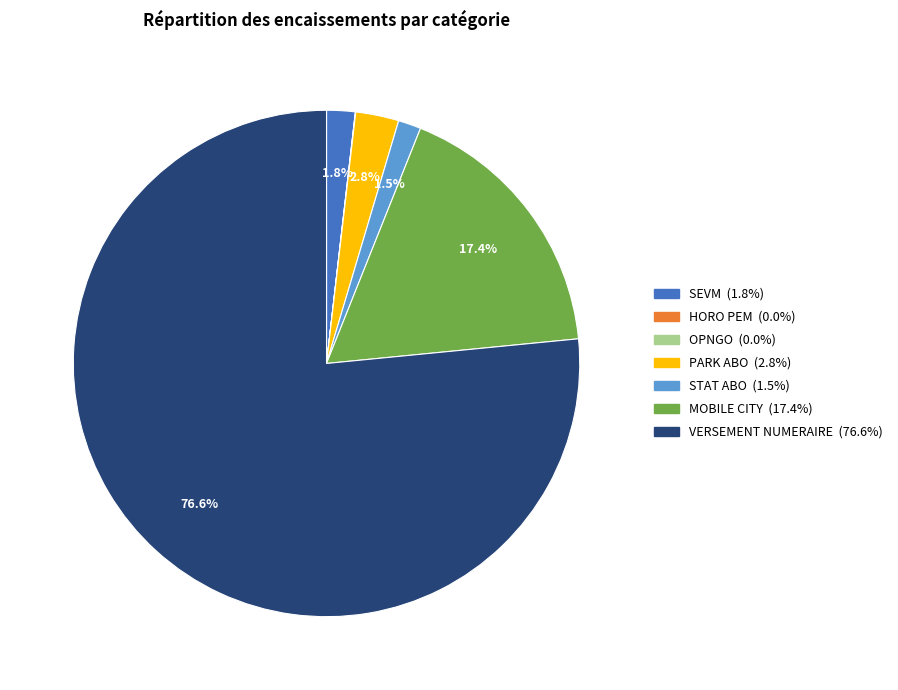

Which slice is the largest?

VERSEMENT NUMERAIRE